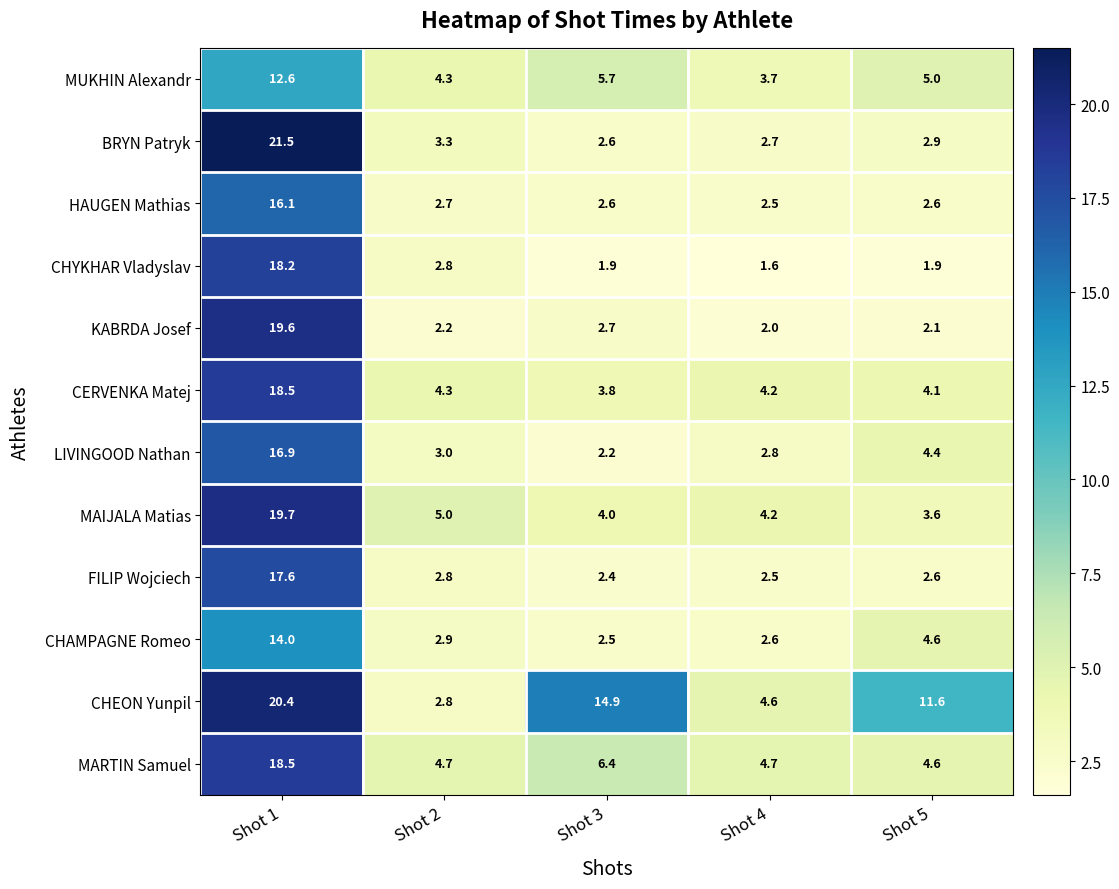

What is the difference between the maximum and minimum values in the FILIP Wojciech series?

15.2